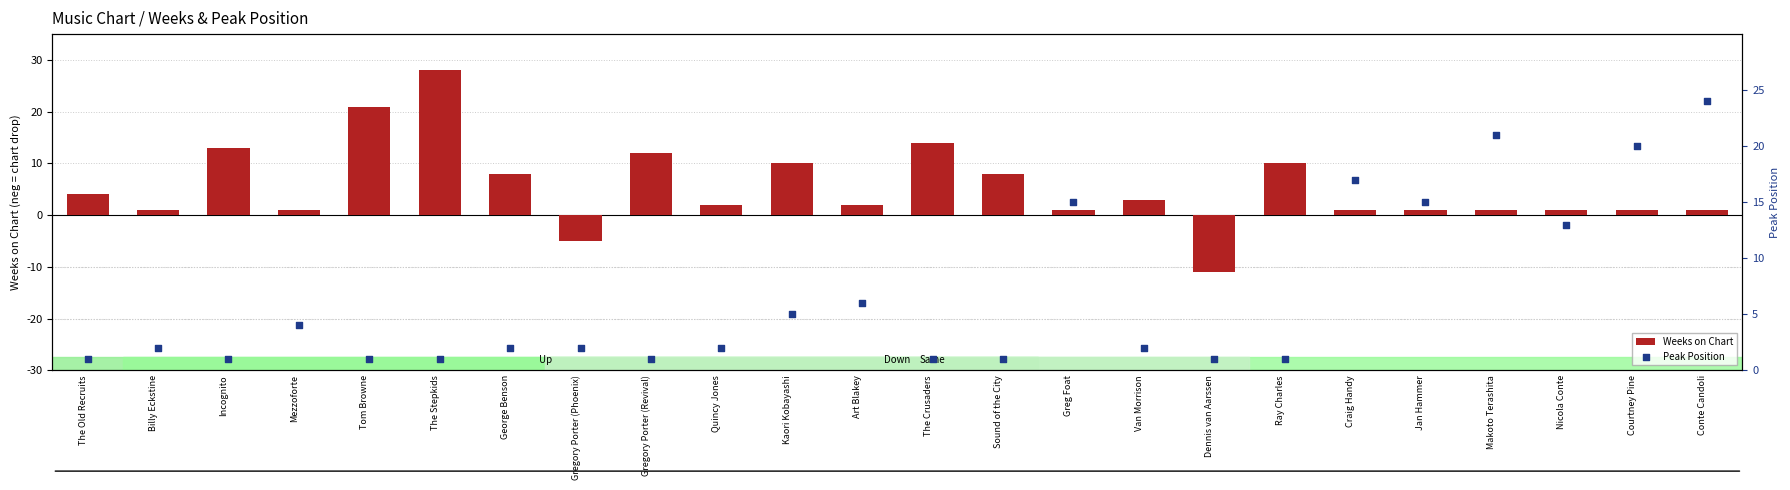

At how many categories does at least one series exceed 0?

24